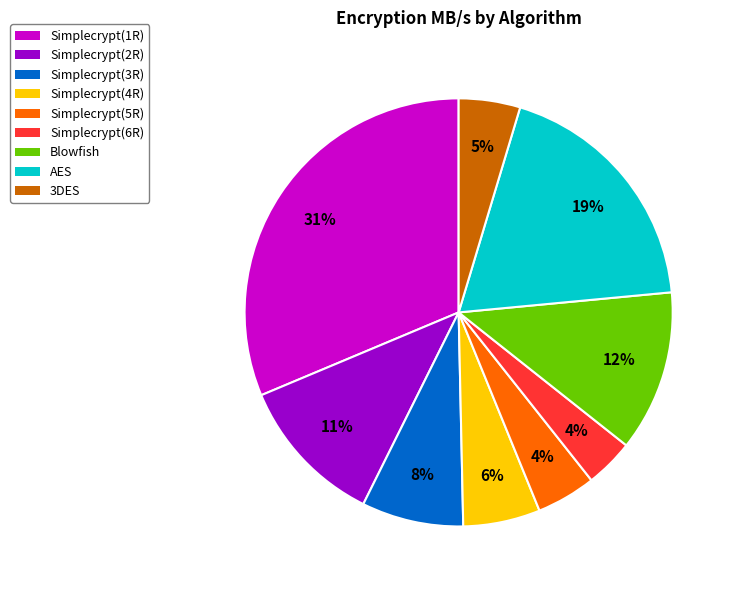

Combined, do 3DES and Simplecrypt(3R) account for over 50%?

No